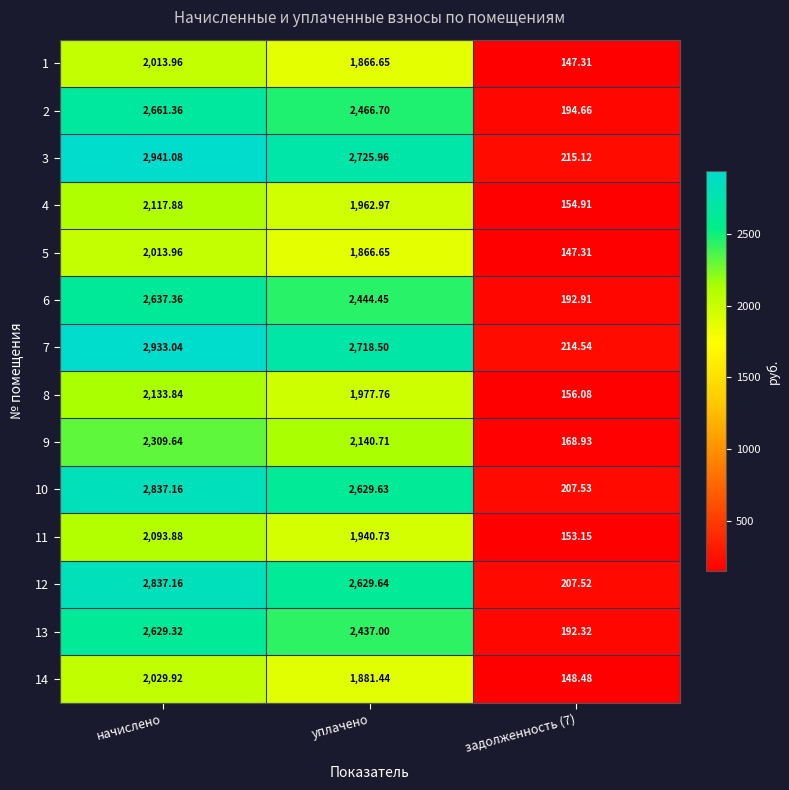

Where does the 8 series first go above 1977?

начислено